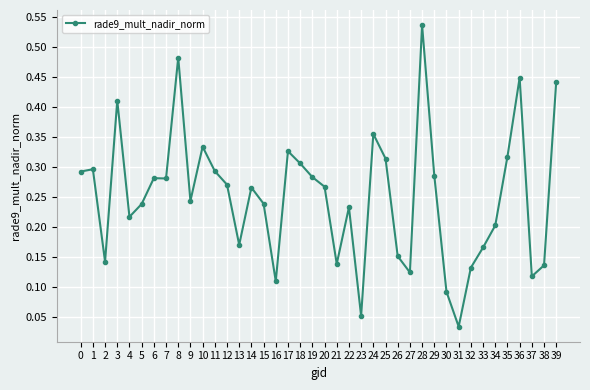

At which category does the data reach its first local valley?

2